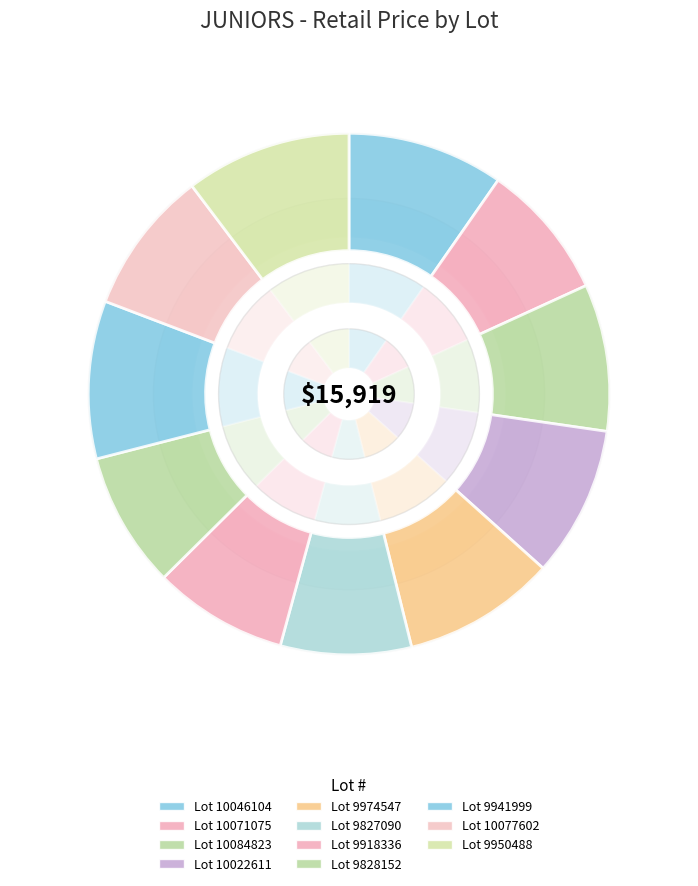

What is the total percentage of Lot 9941999 and Lot 10046104?

19.5%